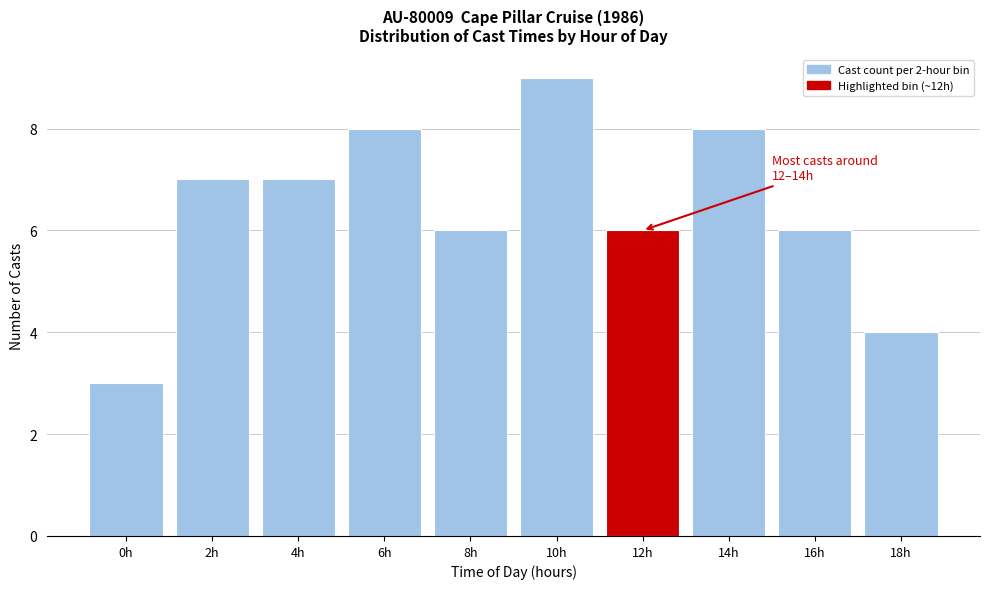

Reading left to right, extract all data points from this chart.

0h=3	2h=7	4h=7	6h=8	8h=6	10h=9	12h=6	14h=8	16h=6	18h=4